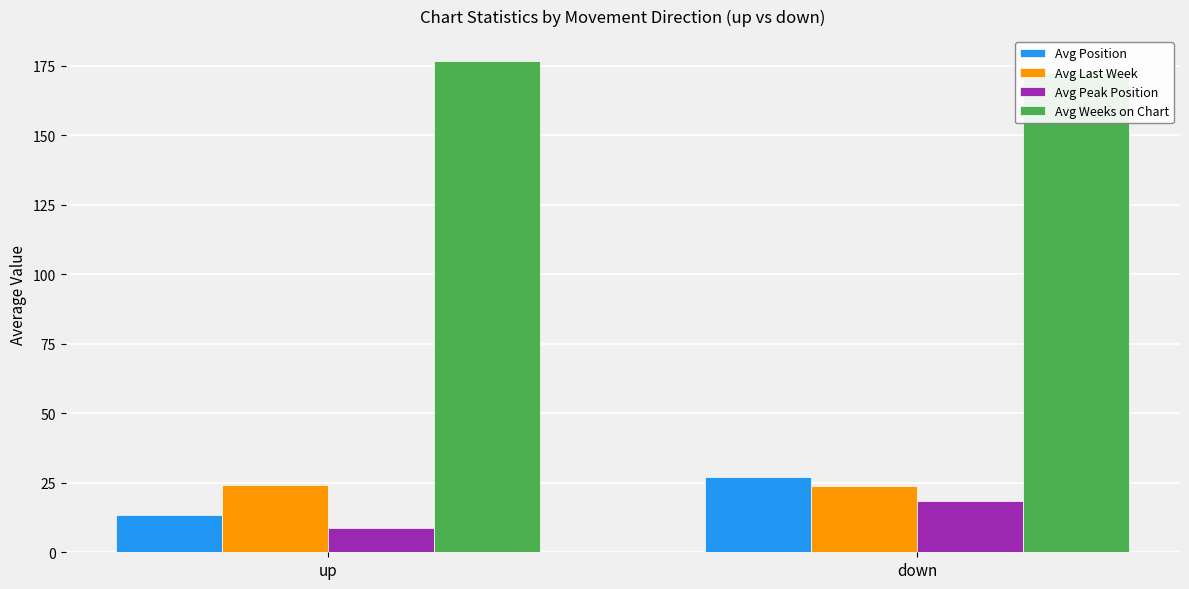

At down, list the series in order from largest to smallest.

Avg Weeks on Chart, Avg Position, Avg Last Week, Avg Peak Position